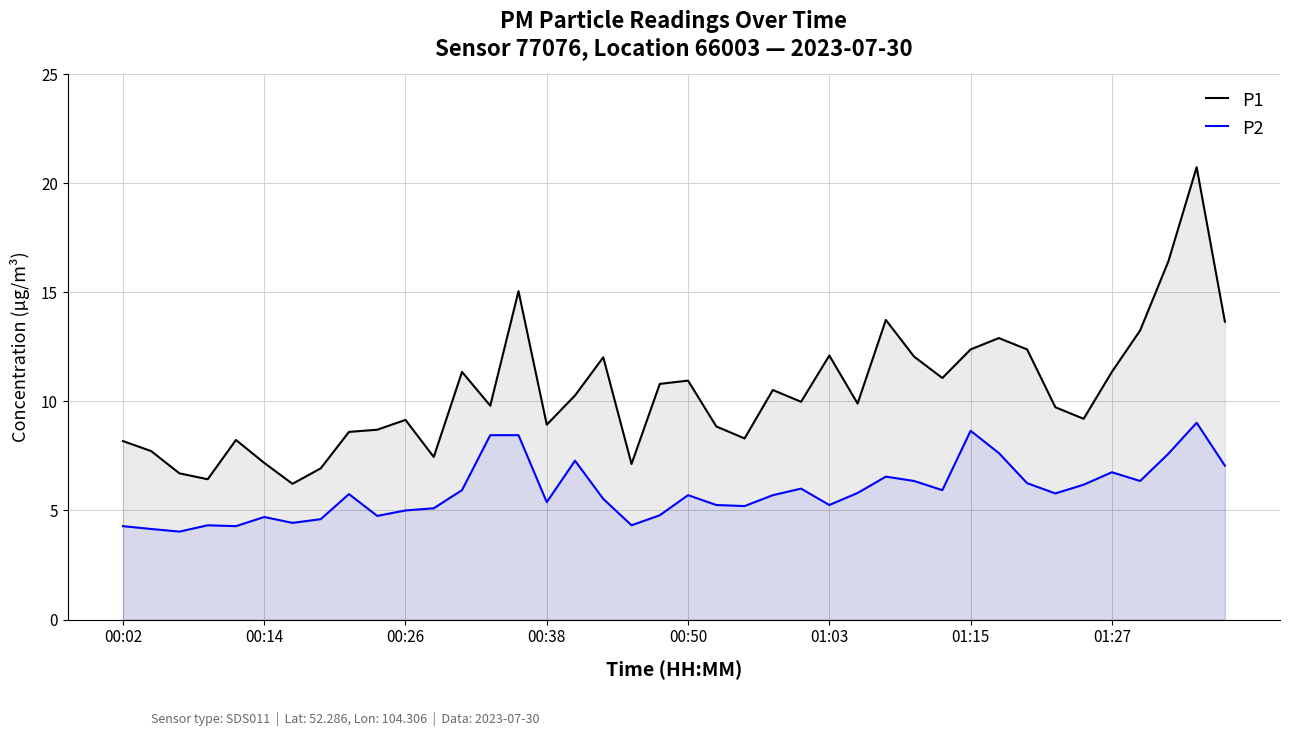

At which label does P1 first exceed 9?

00:26